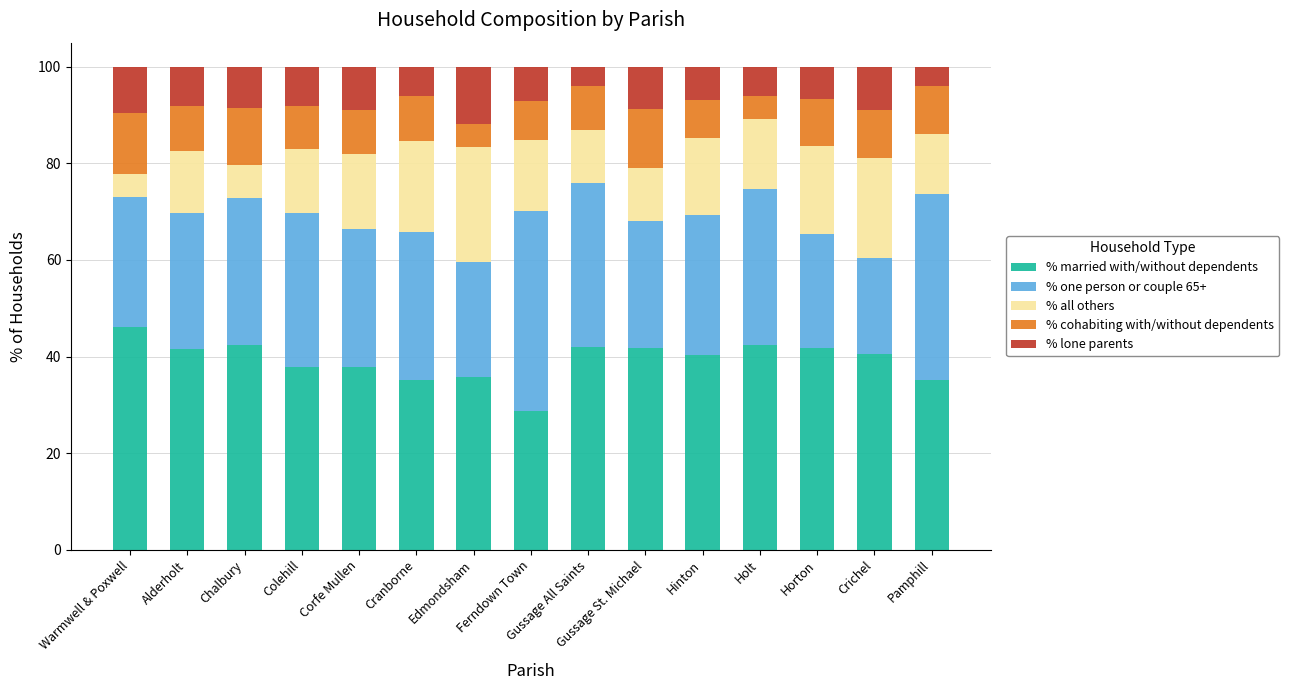

Which category has the lowest value in the % married with/without dependents series?

Ferndown Town